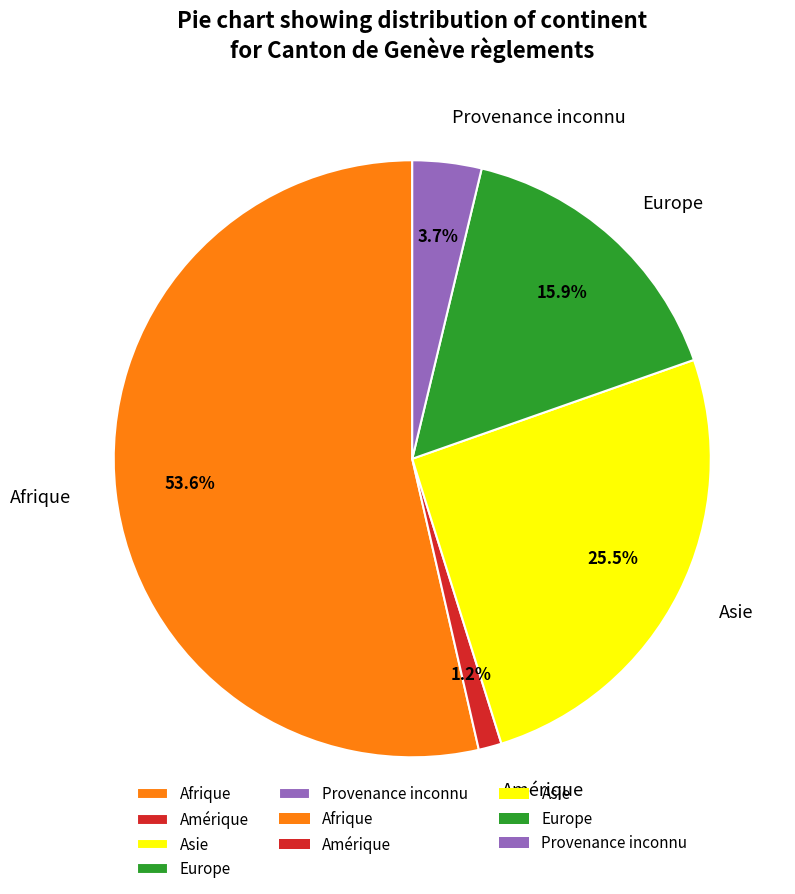

What percentage is the Afrique slice, to the nearest percent?

54%